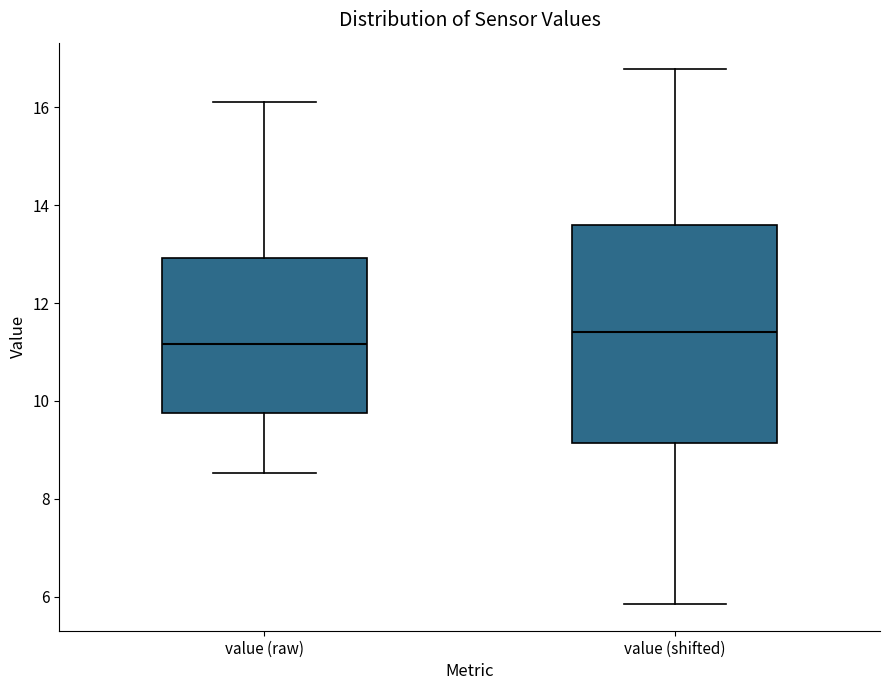

Reading left to right, transcribe this box plot: for each box, give where its median line is, the range the box spans, and where its two whiskers end, as read against the y-axis. The values are not printed on the chart, so give them approximately, as read against the axis.

value (raw): median 11.2, box 9.8 to 13.0, whiskers 8.6 to 16.2
value (shifted): median 11.4, box 9.2 to 13.6, whiskers 5.8 to 16.8